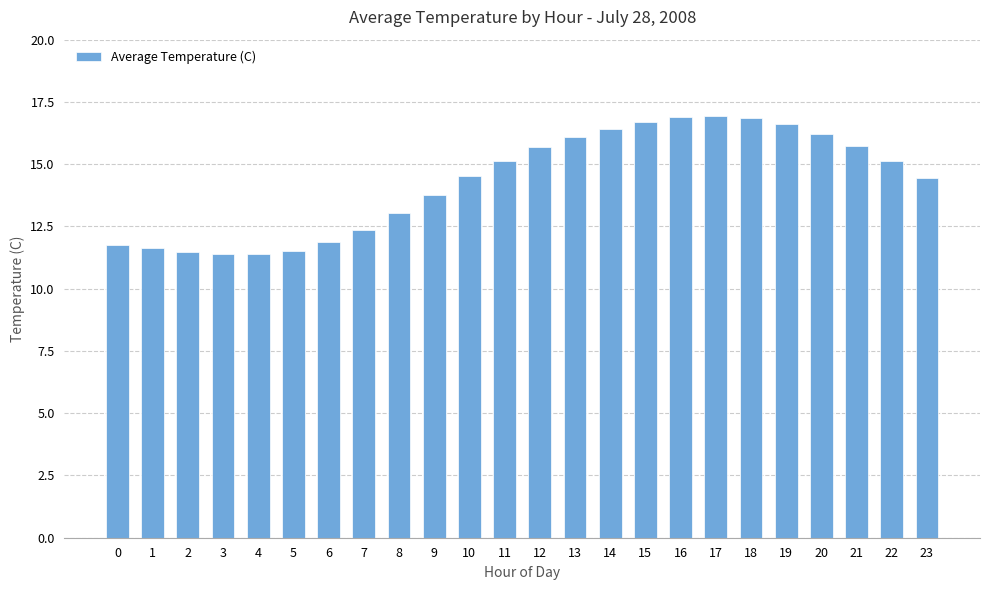

What is the value of the 24th bar from the left?

14.4